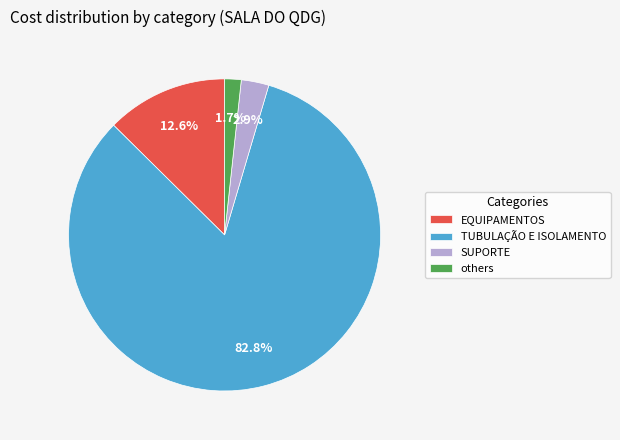

What is the largest slice in the pie chart?

TUBULAÇÃO E ISOLAMENTO